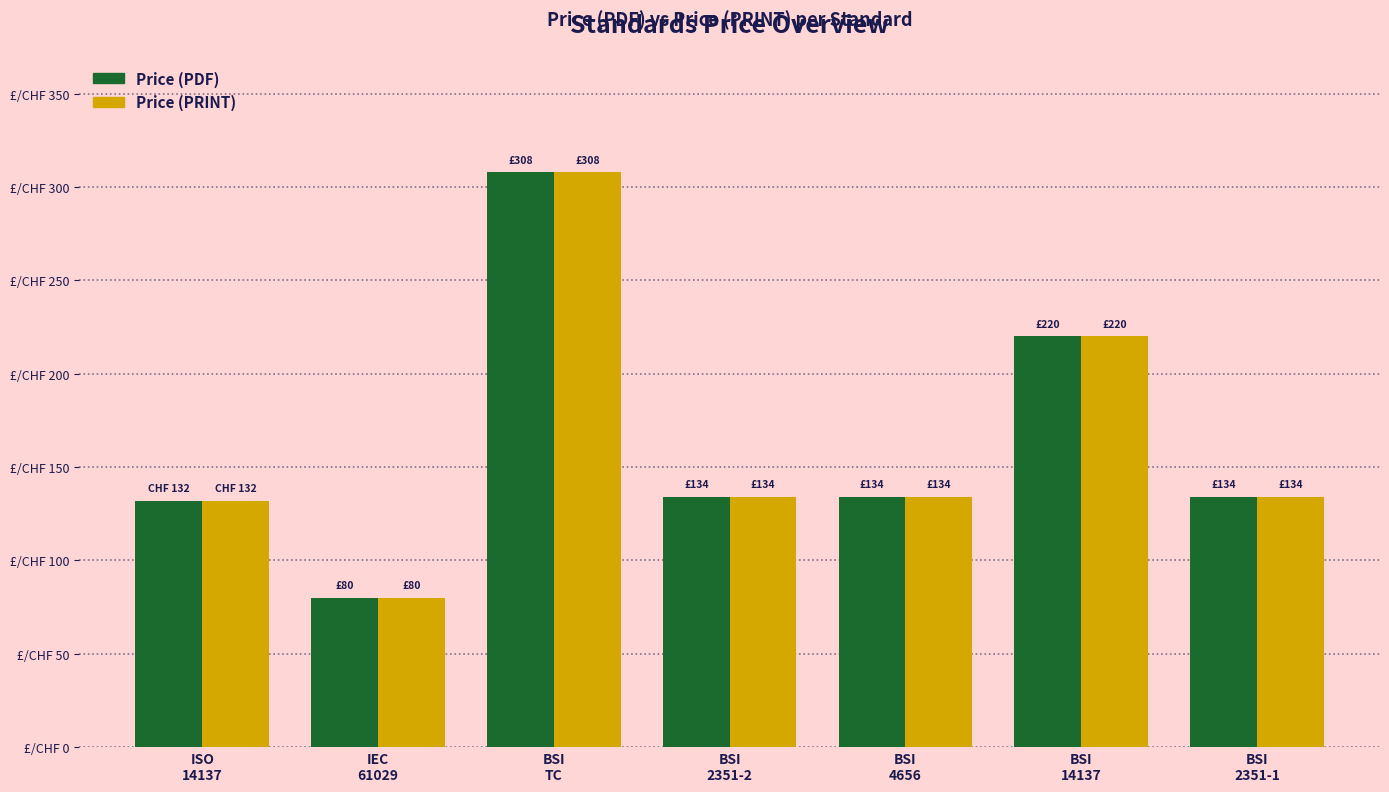

What is the difference between the maximum and minimum values in the Price (PDF) series?

228